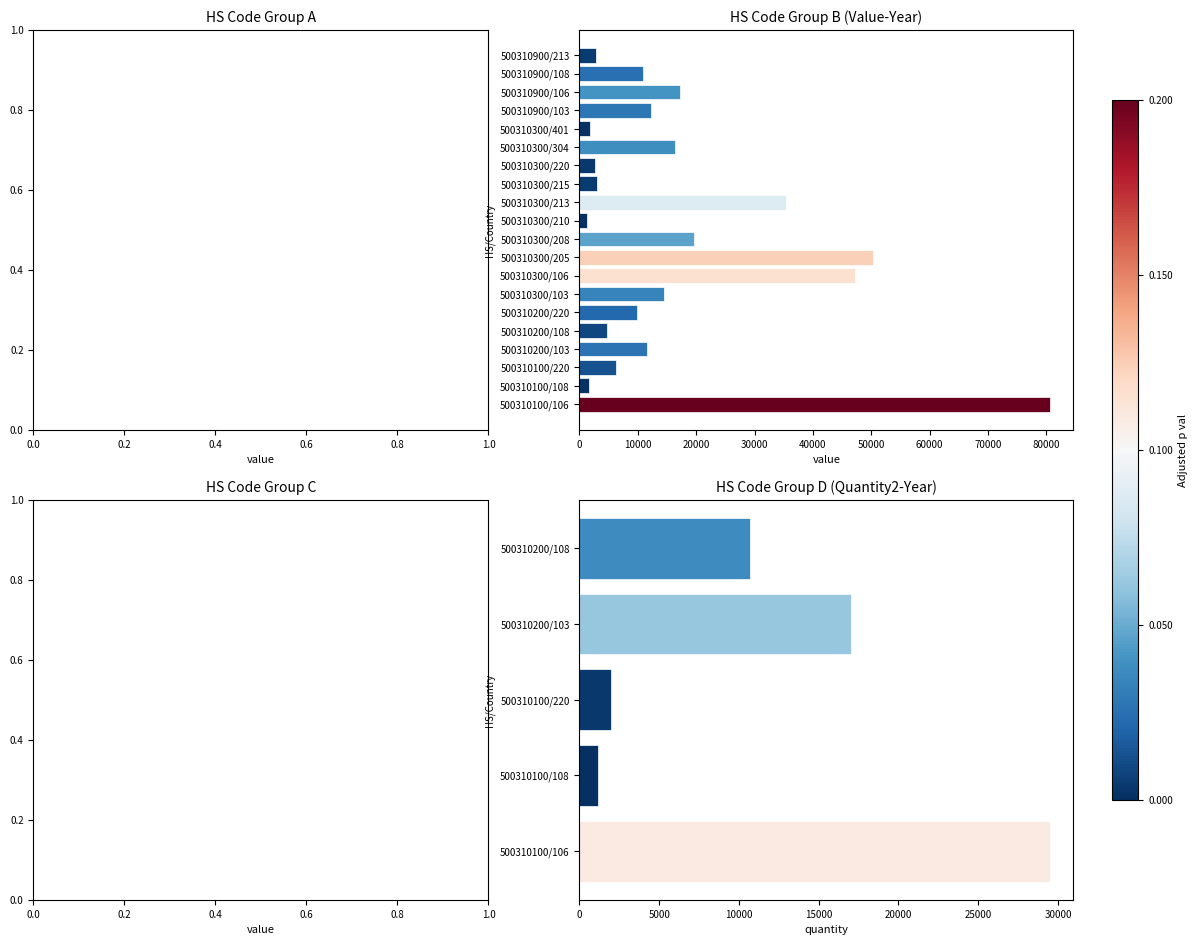

True or false: the data shows 4707 at 500310200/108.

True